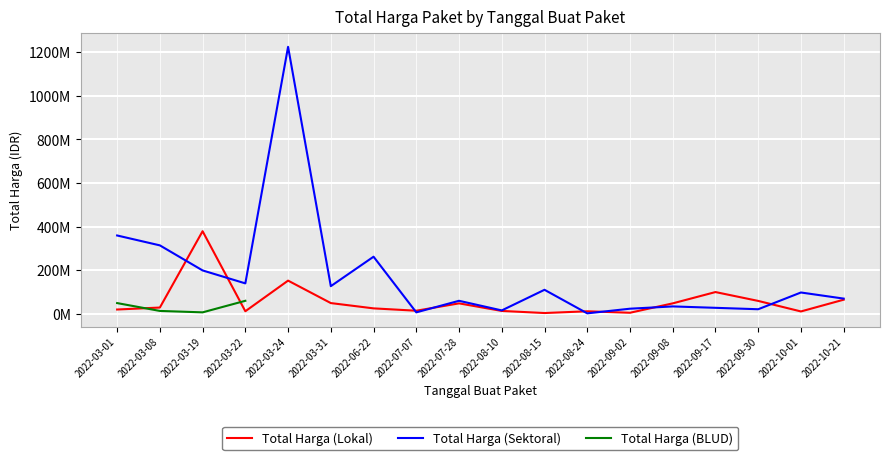

What is the label of the 6th point from the right?

2022-09-02